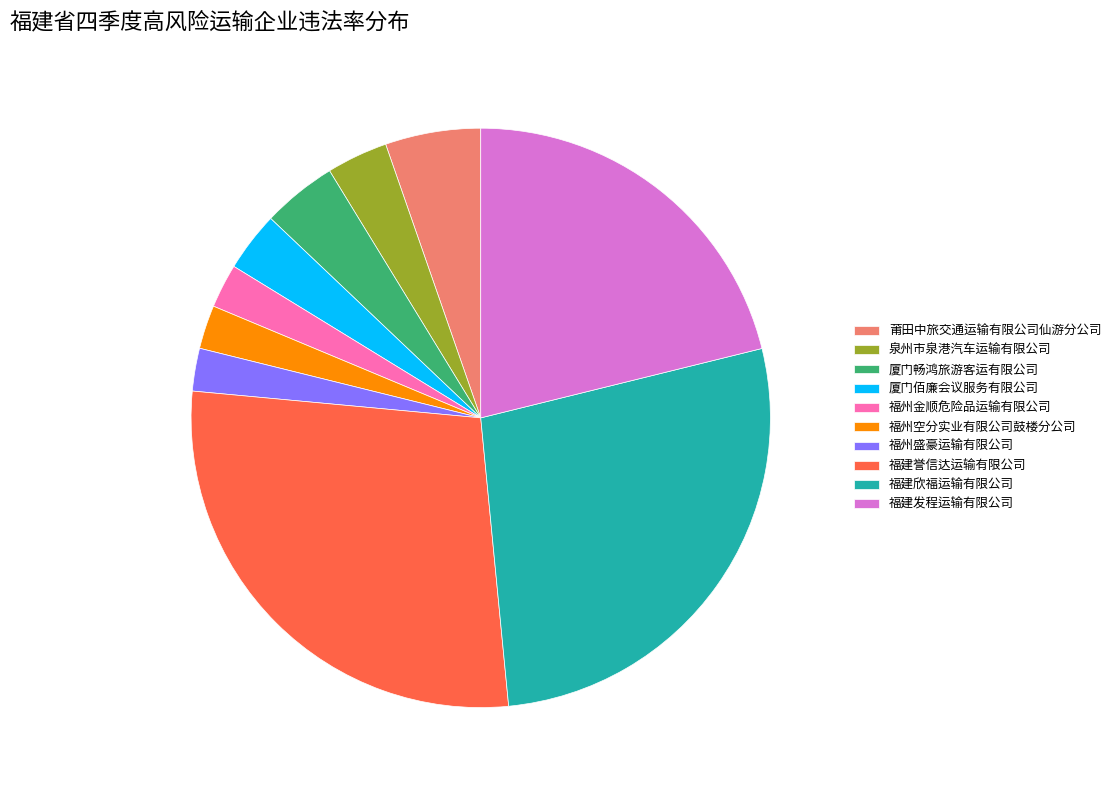

The 福州金顺危险品运输有限公司 slice represents 13% of the pie. True or false?

False